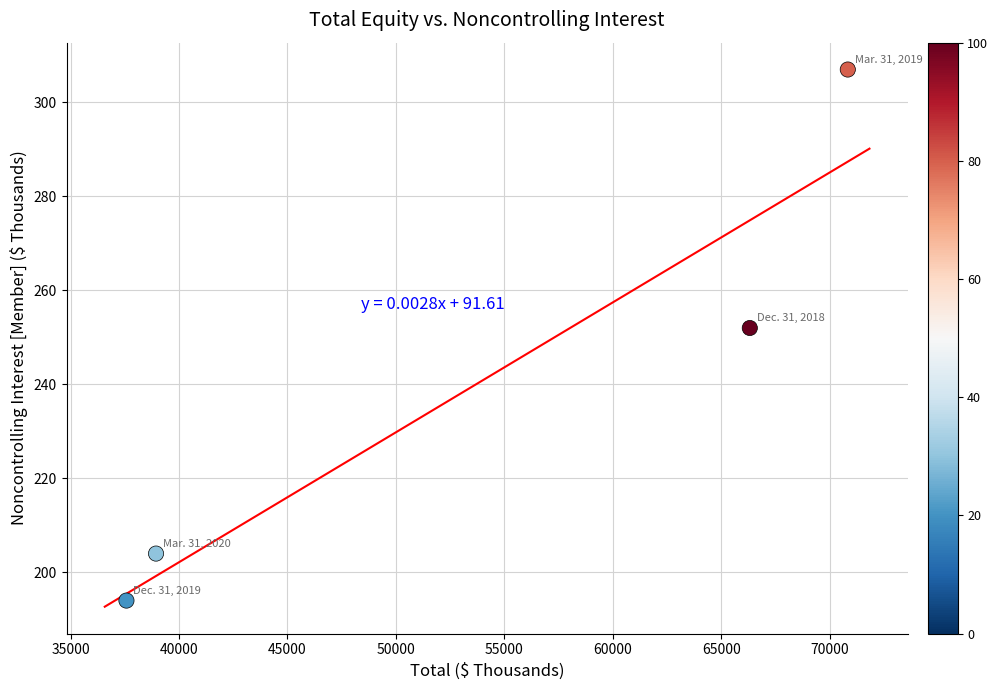

What Y value in the scatter plot is closest to 250?

252